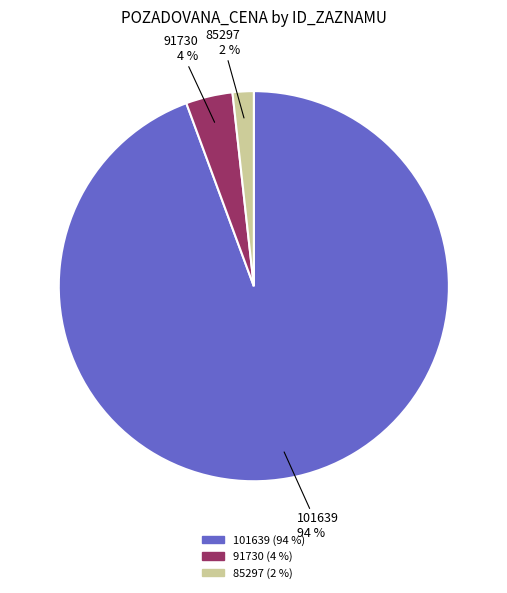

Do 101639 and 85297 together represent more than half of the pie?

Yes